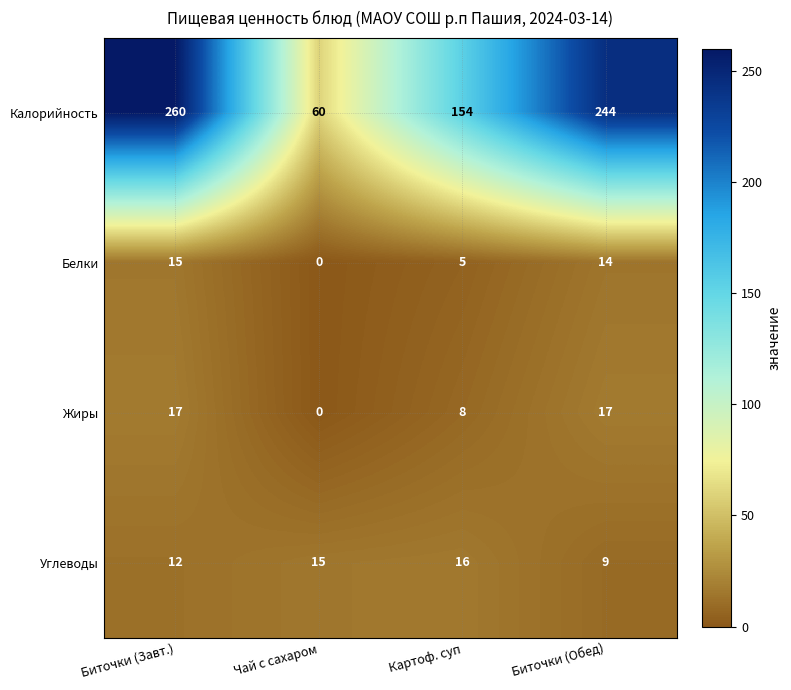

At how many categories does at least one series exceed 105?

3